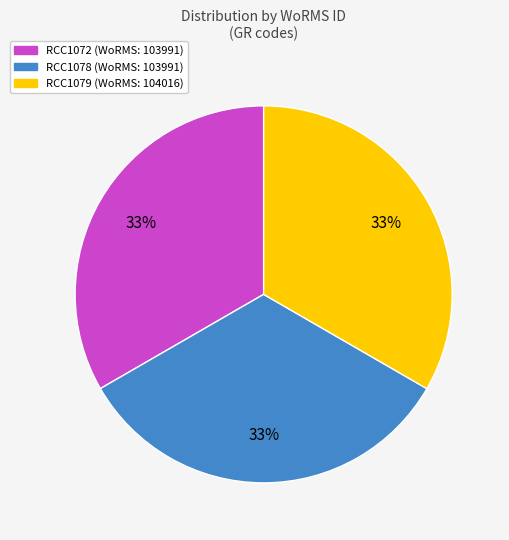

Is it true that RCC1078 is 33% of the pie?

True